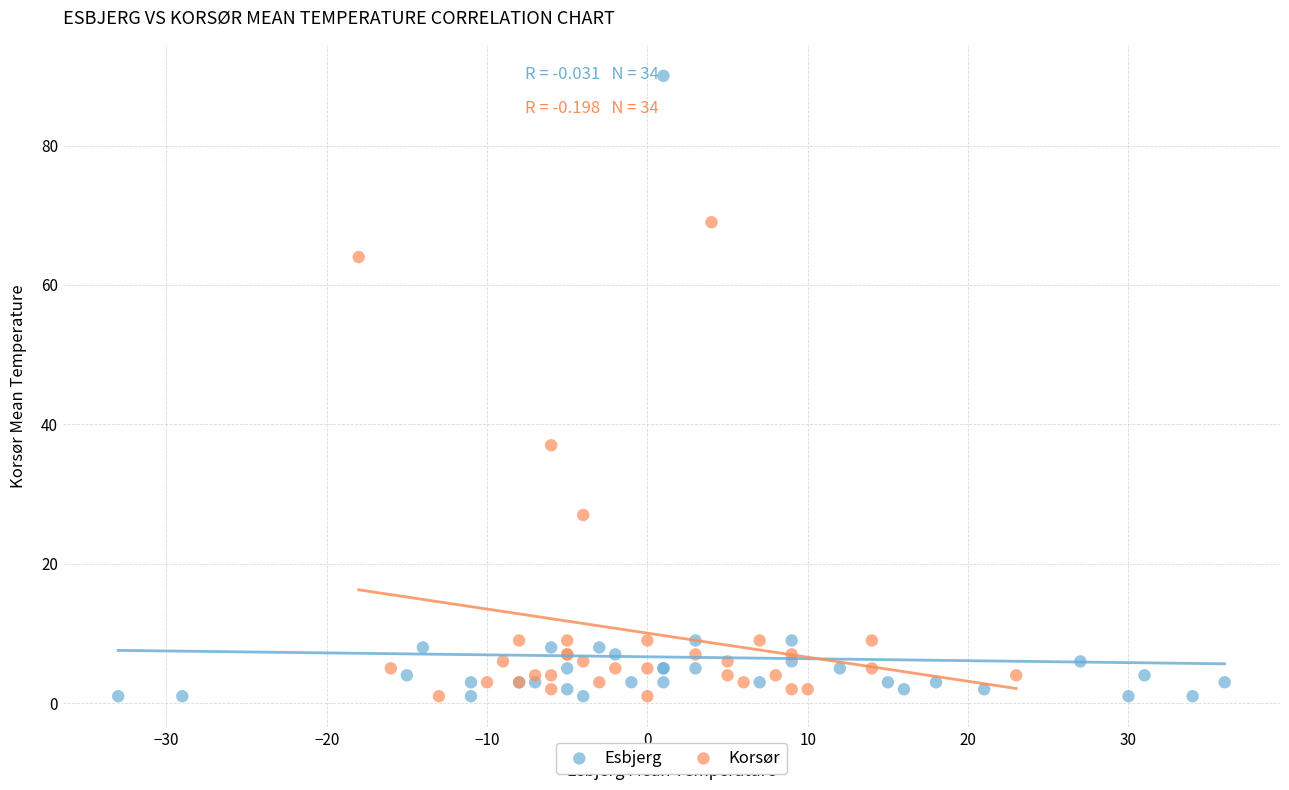

Which series has the widest spread of Y values?

Esbjerg